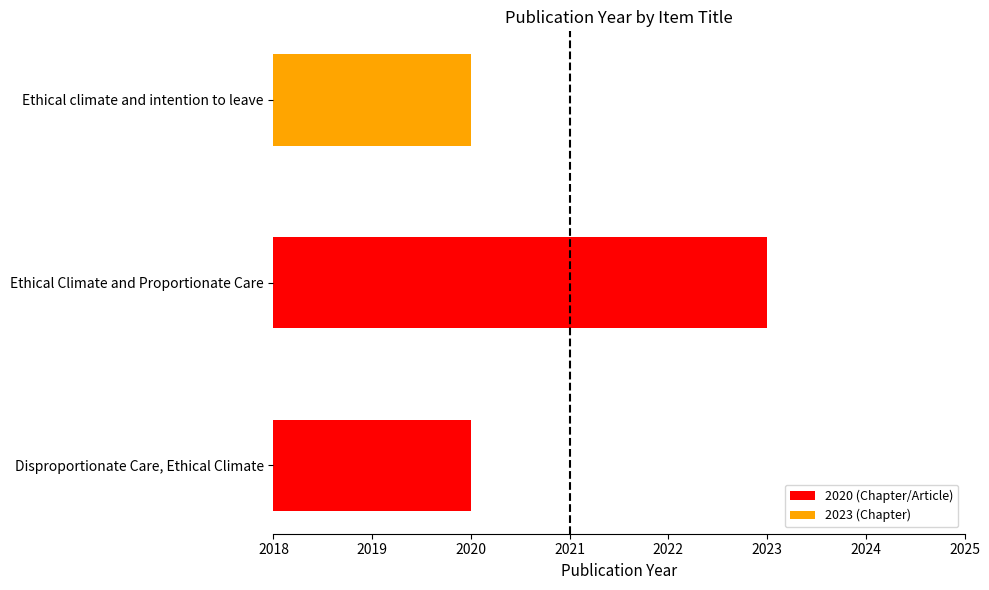

The value at Disproportionate Care, Ethical Climate is 2020. True or false?

True